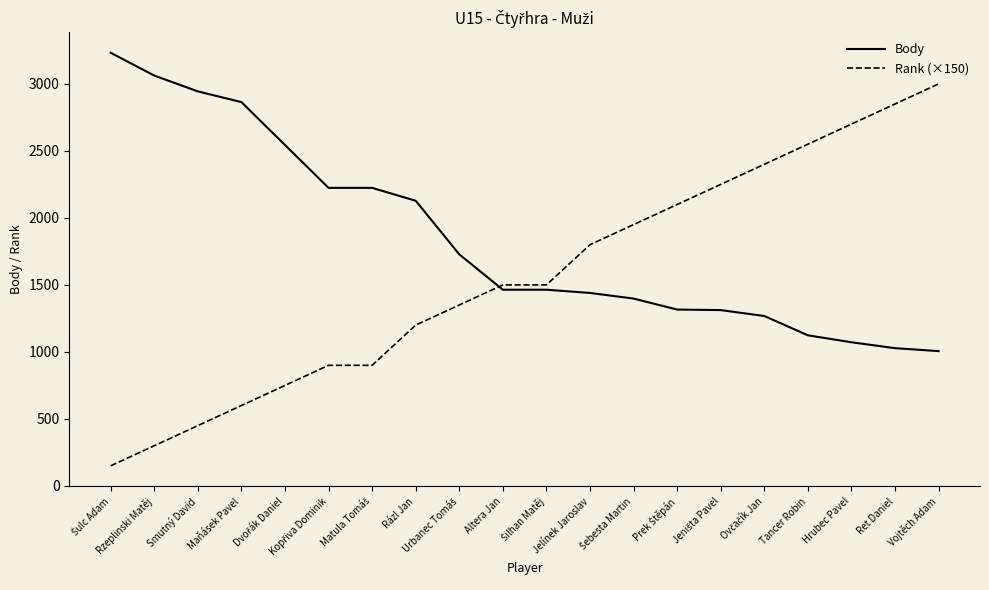

True or false: Rank (×150) and Body cross at least once.

True